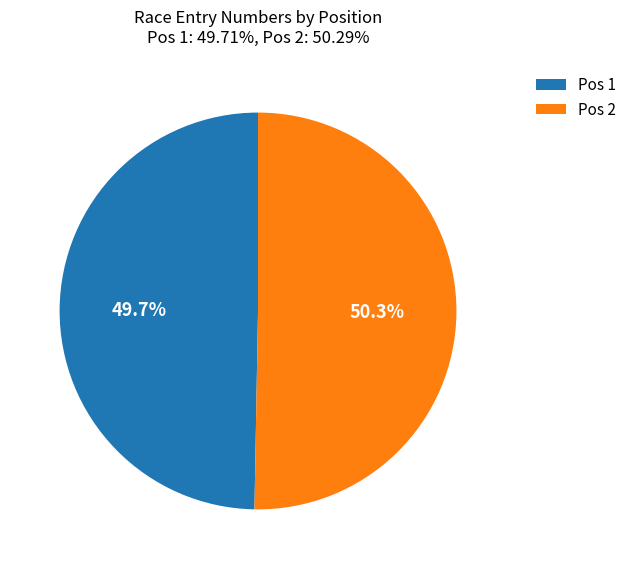

Which slice represents more than half of the pie?

Pos 2